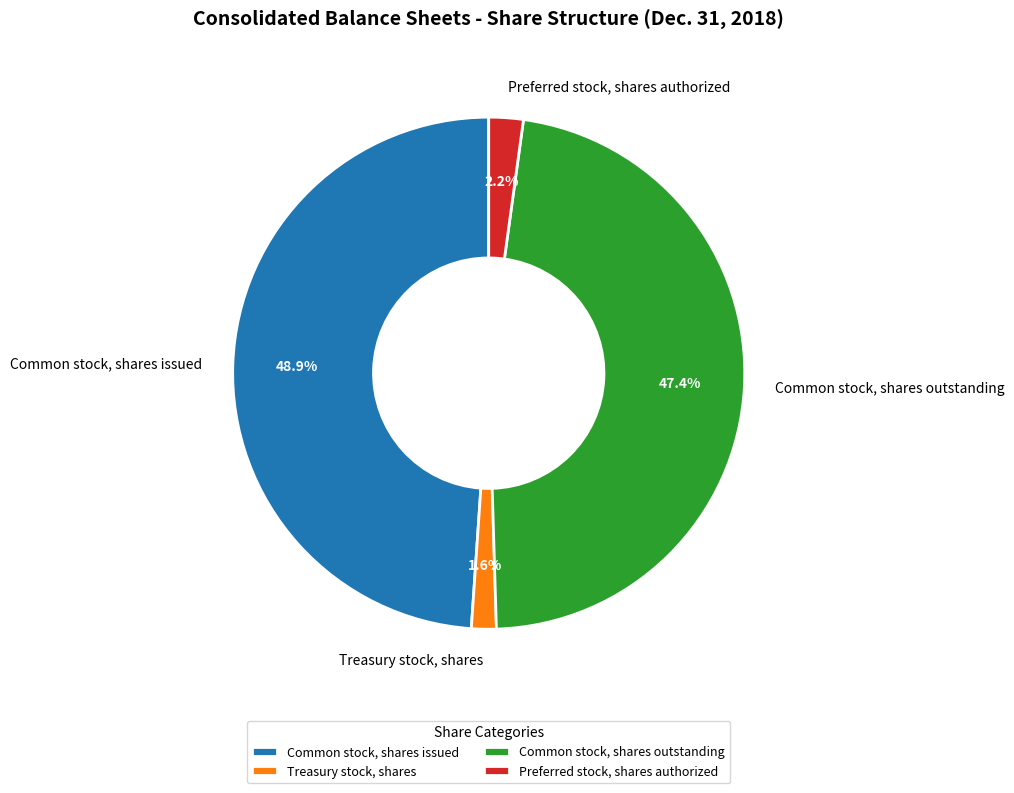

Is there any slice that represents more than half of the pie?

No